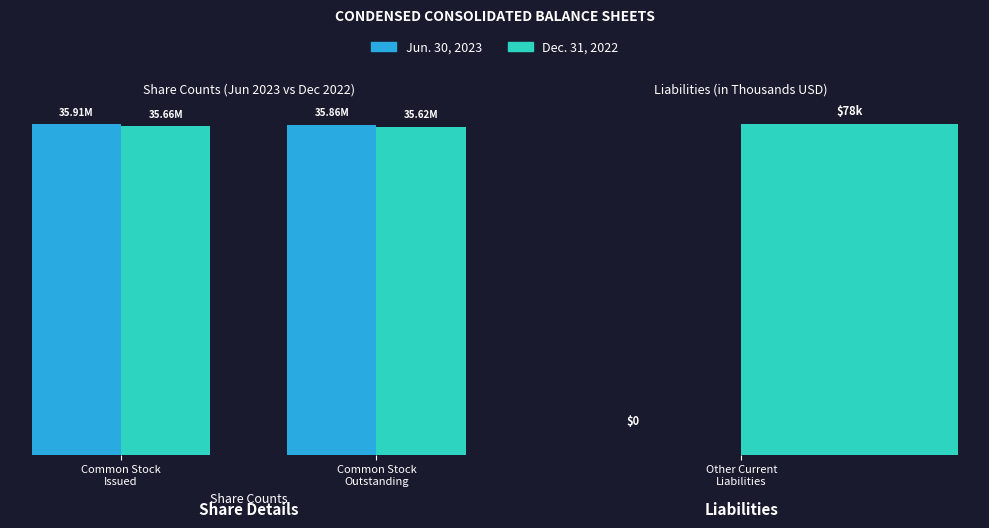

Is it true that Dec. 31, 2022 equals 11730997 at Common Stock
Issued?

False